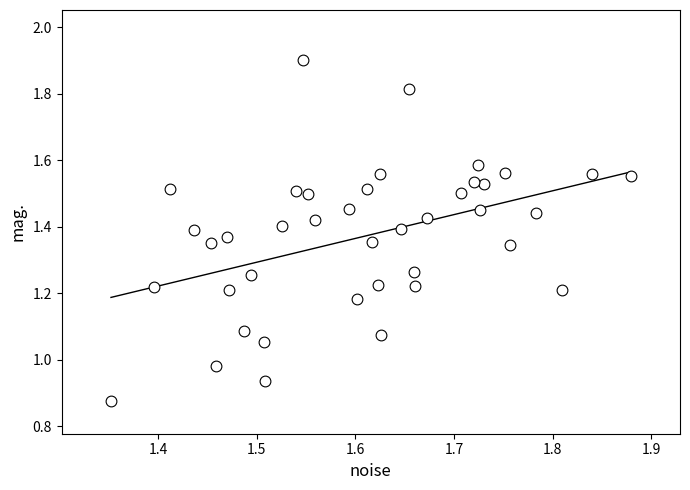

What is the range of X values (max minus min)?

0.5